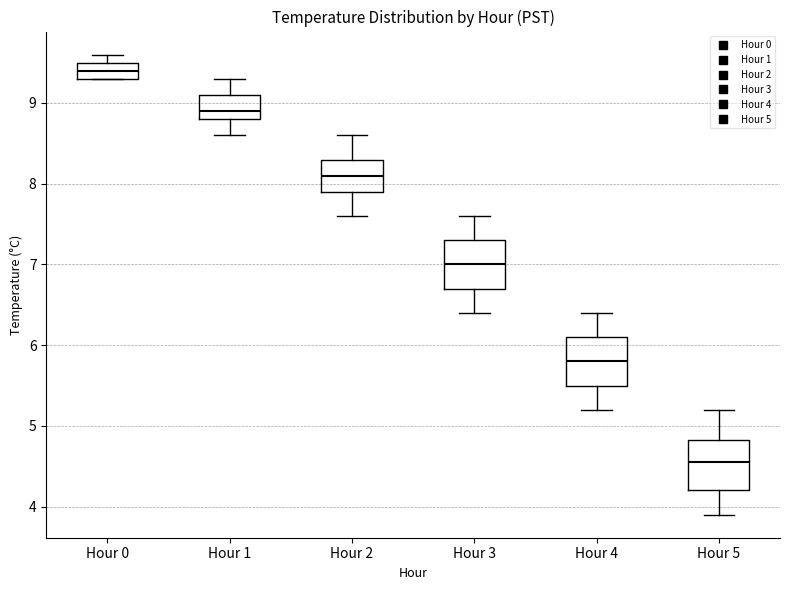

Where does the upper whisker of the box for Hour 4 end on the y-axis? The values are not printed on the chart, so give them approximately, as read against the axis.

6.4